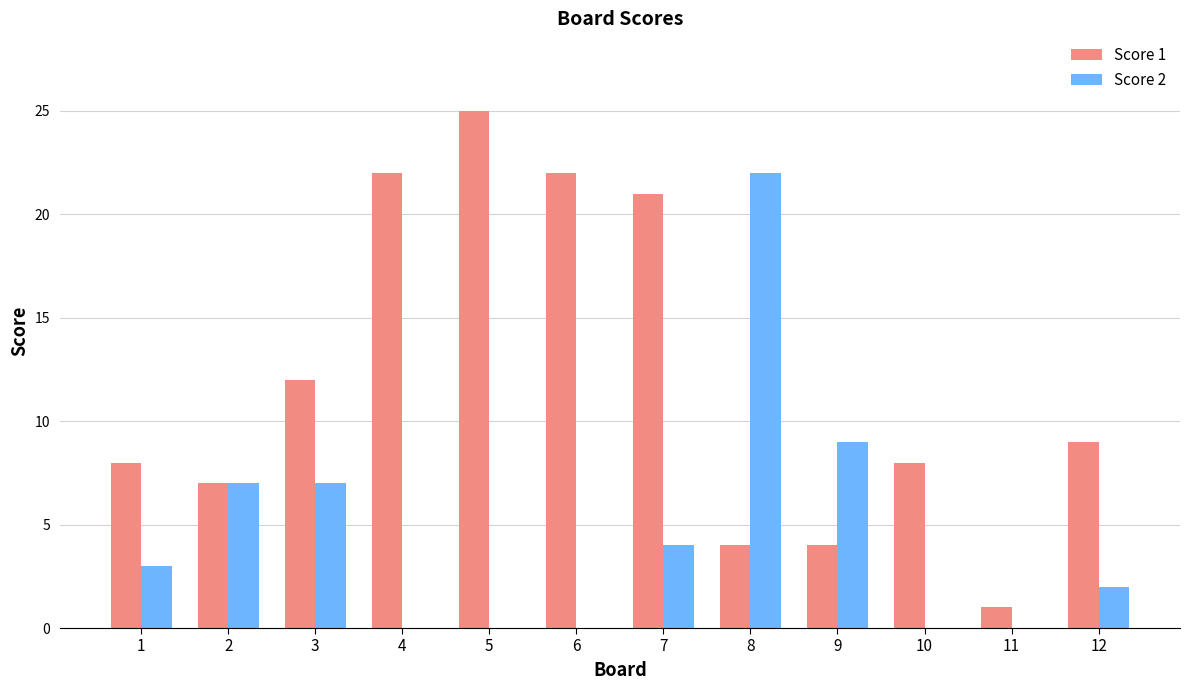

The value of Score 2 at 11 is 0. True or false?

True